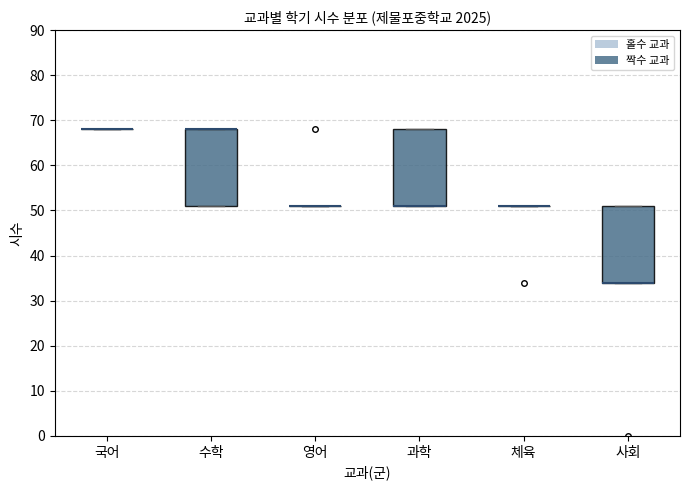

Reading left to right, transcribe this box plot: for each box, give where its median line is, the range the box spans, and where its two whiskers end, as read against the y-axis. The values are not printed on the chart, so give them approximately, as read against the axis.

국어: box collapsed to a line at 68, whiskers 68 to 68
수학: median 68 (drawn on the box's upper edge), box 51 to 68, whiskers 51 to 68
영어: box collapsed to a line at 51, whiskers 51 to 51
과학: median 51 (drawn on the box's lower edge), box 51 to 68, whiskers 51 to 68
체육: box collapsed to a line at 51, whiskers 51 to 51
사회: median 34 (drawn on the box's lower edge), box 34 to 51, whiskers 34 to 51